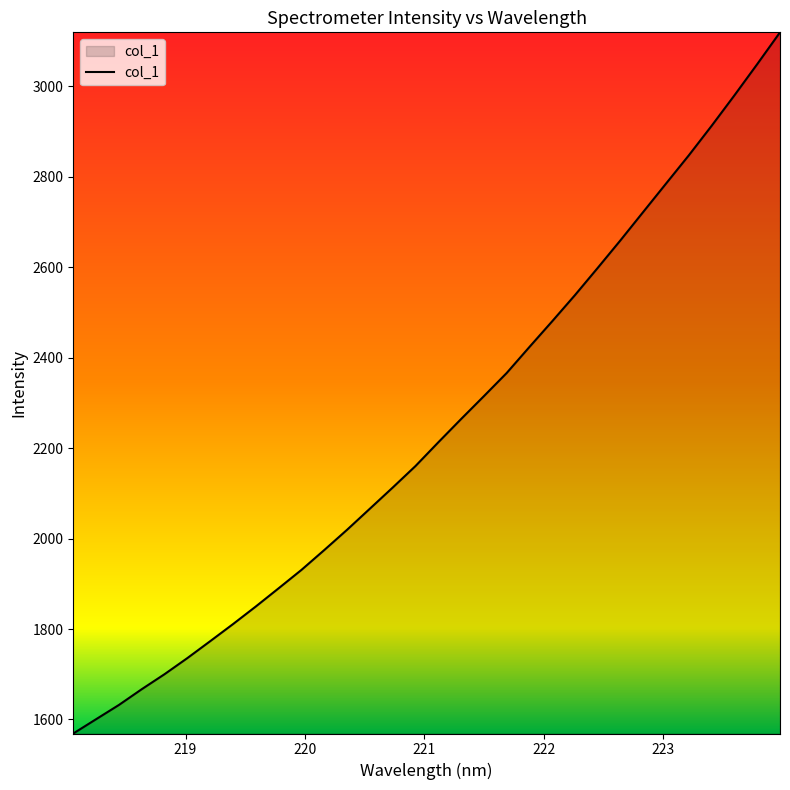

What is the sum of all values?

71766.2